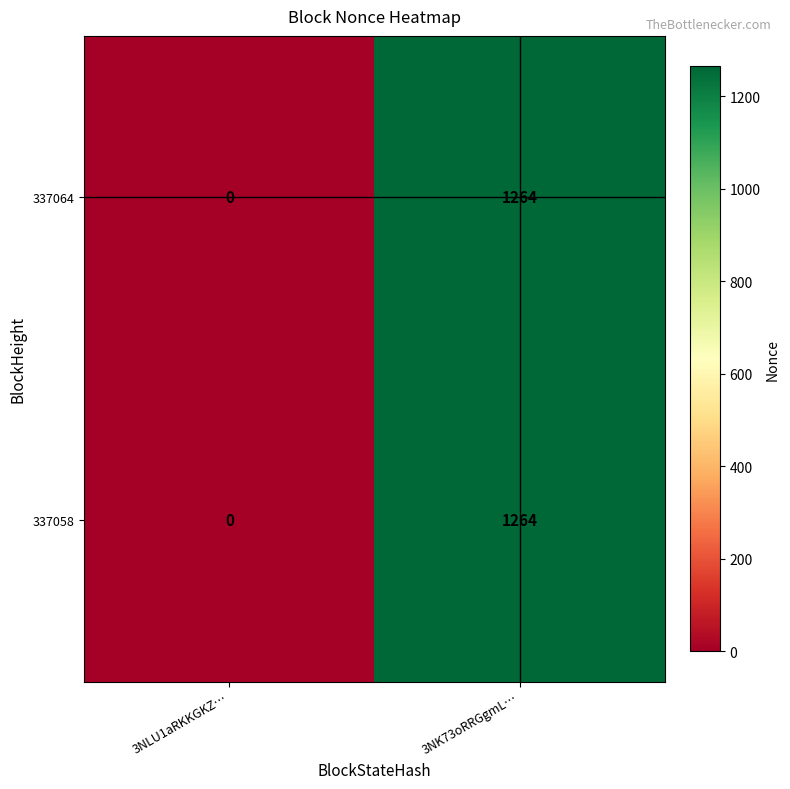

The value of 337058 at 3NK73oRRGgmL… is 1264. True or false?

True